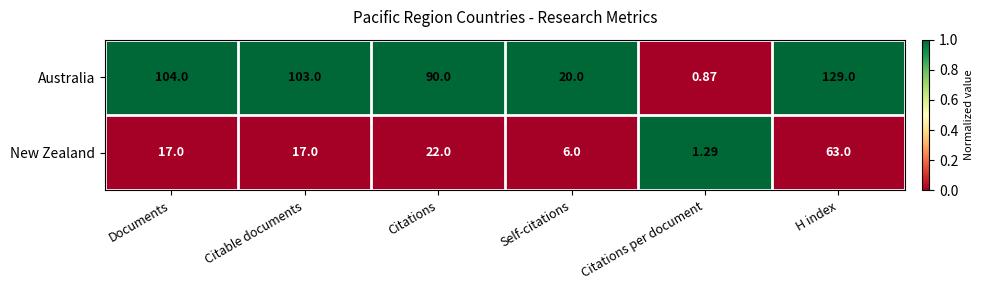

Where does the Australia series first go above 103?

Documents